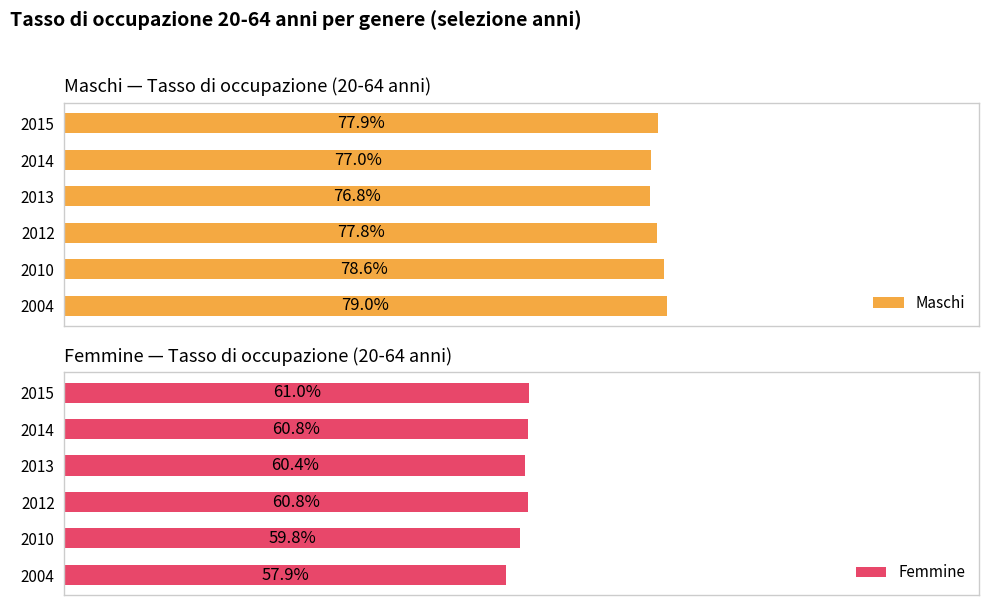

What is the difference between the maximum and minimum values in the Maschi series?

2.2